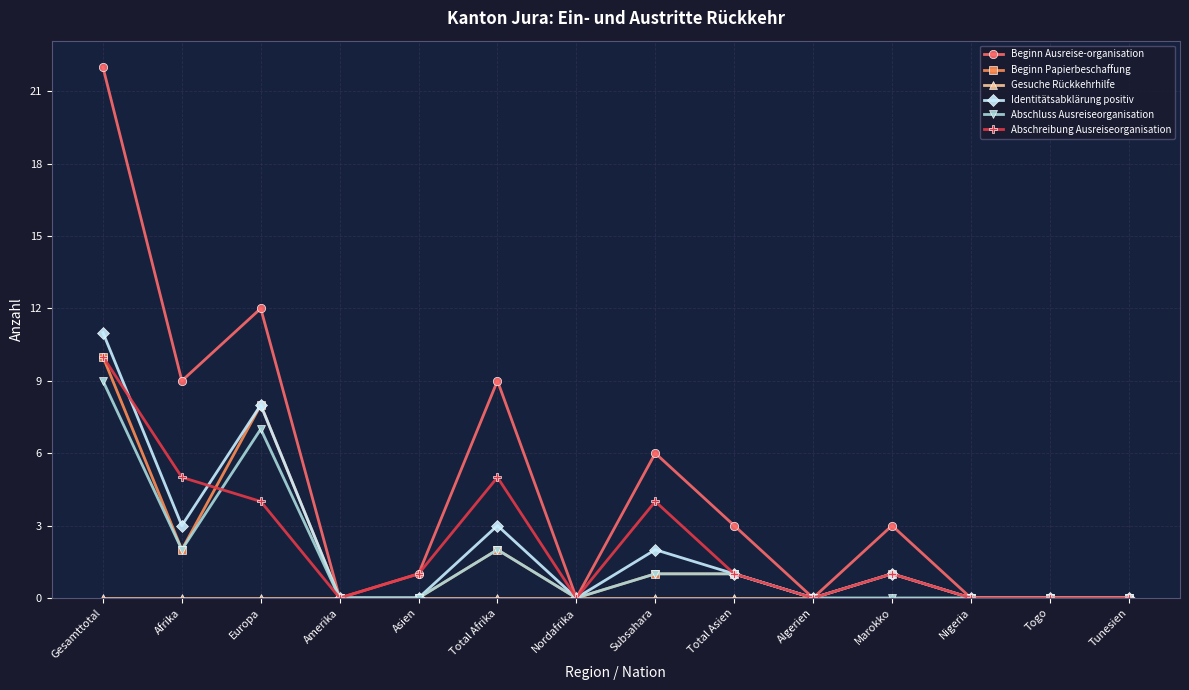

What is the sum of the Abschluss Ausreiseorganisation values at Afrika and Gesamttotal?

11